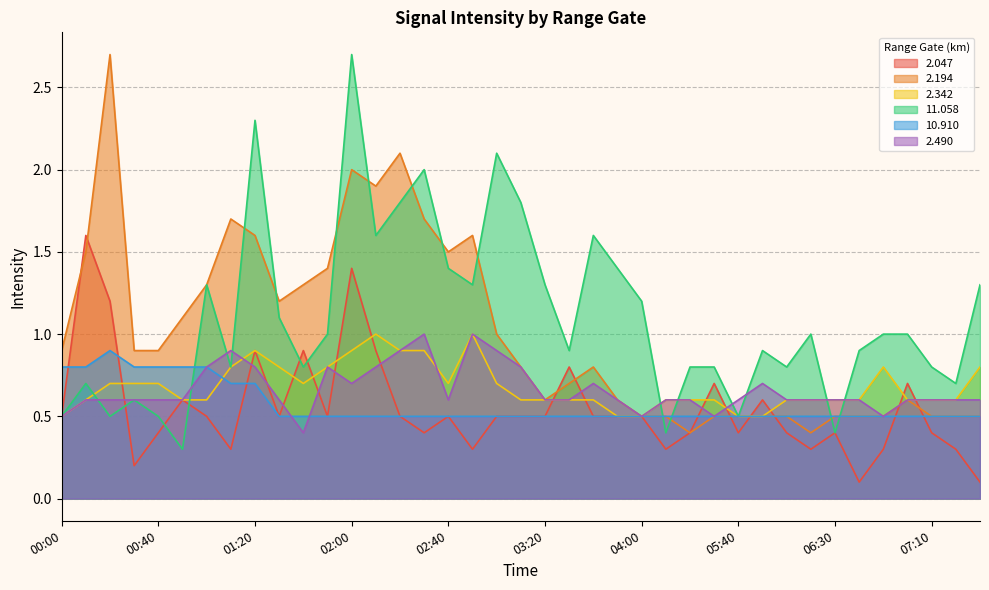

What is the spread (max minus min) of values at 06:50?

0.7